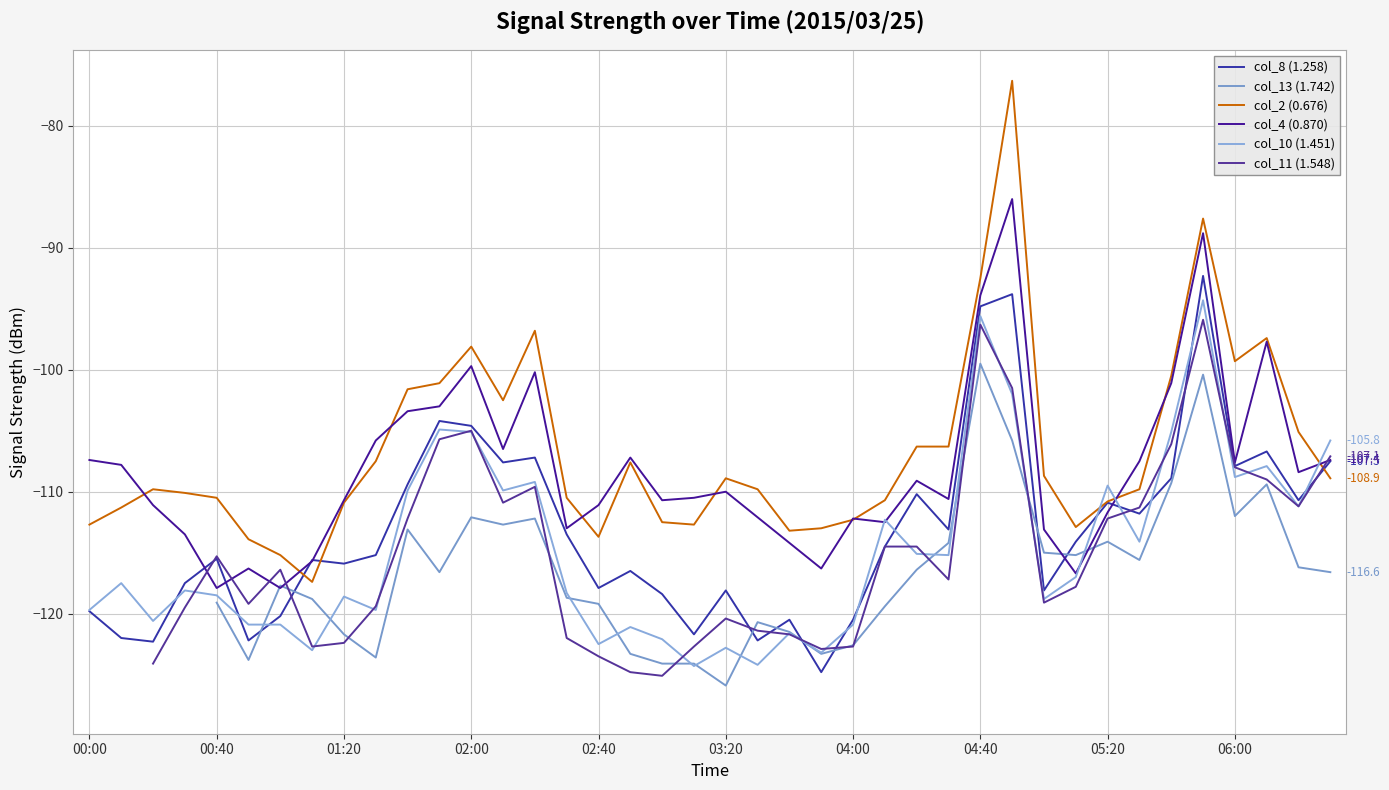

What is the value of the col_2 (0.676) point at the 18th from the left?

-107.6